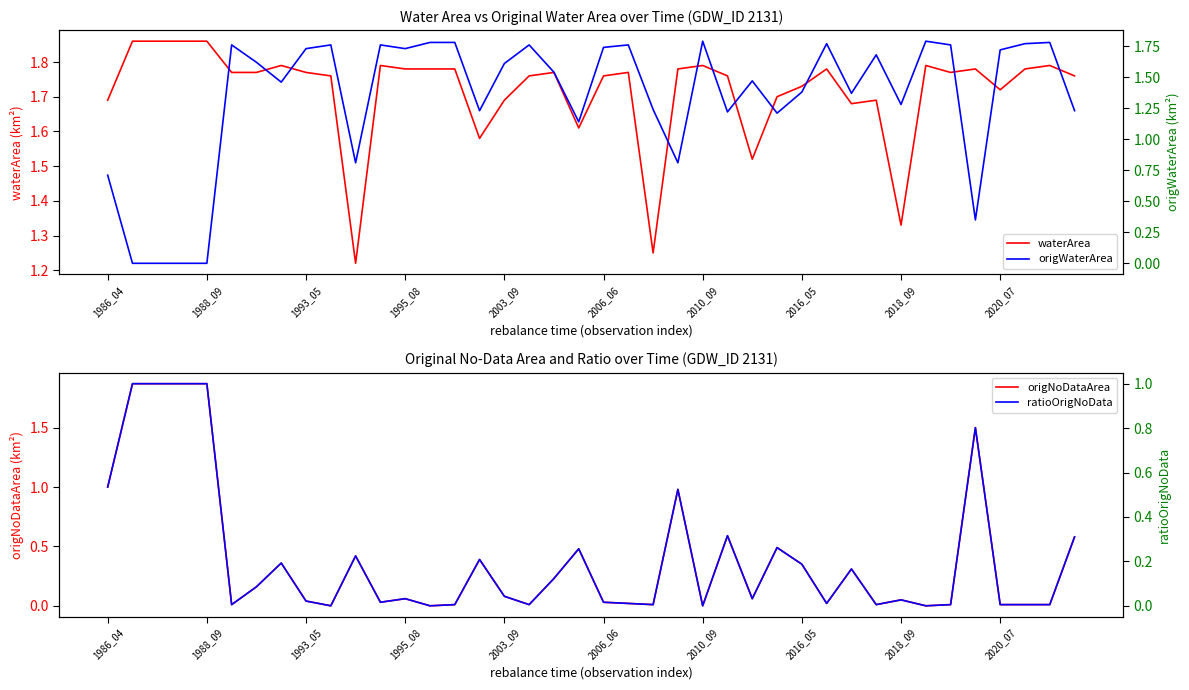

Which series has the largest total across all categories?

waterArea